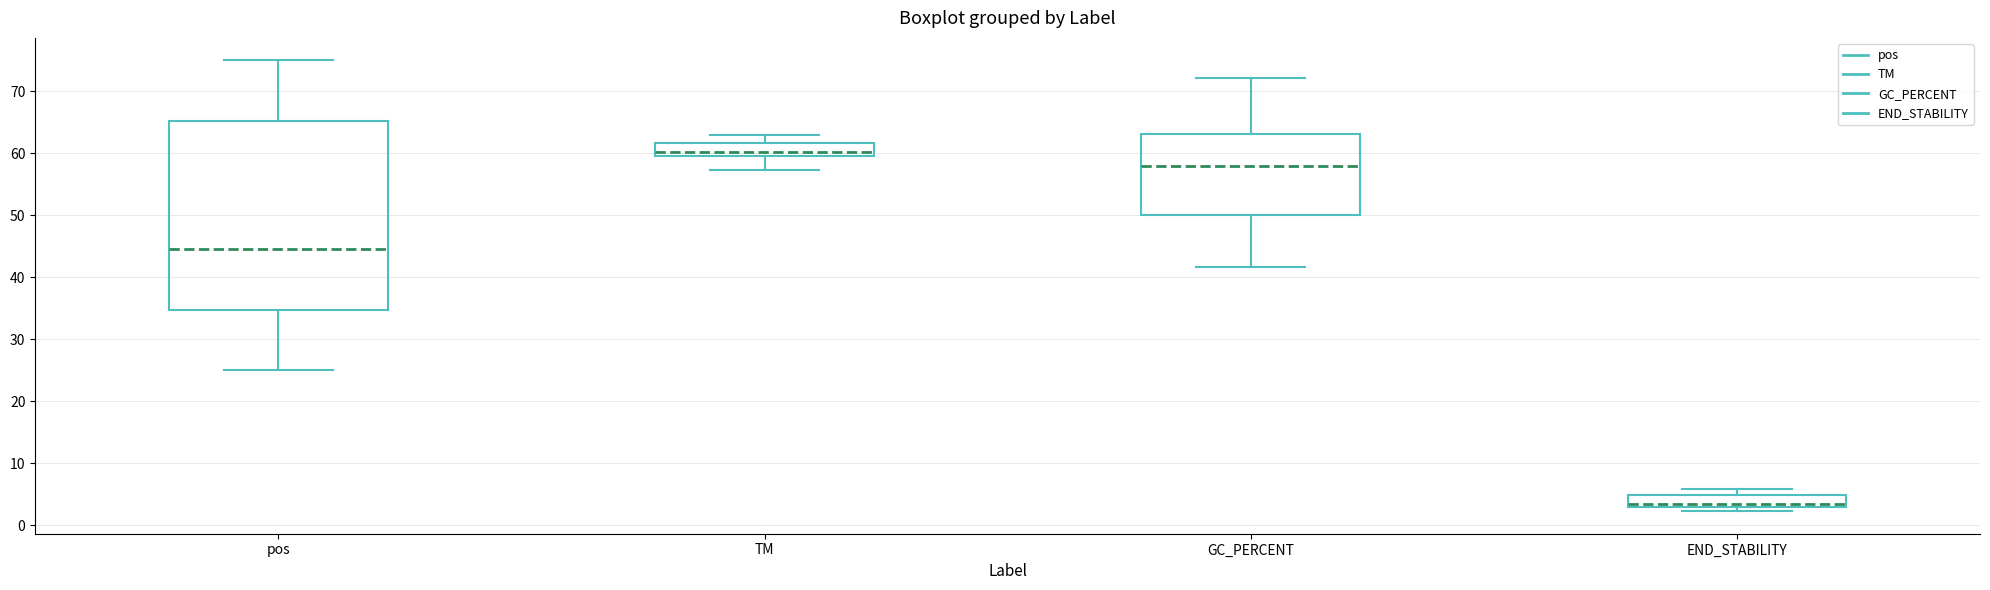

Reading left to right, transcribe this box plot: for each box, give where its median line is, the range the box spans, and where its two whiskers end, as read against the y-axis. The values are not printed on the chart, so give them approximately, as read against the axis.

pos: median 45, box 35 to 65, whiskers 25 to 75
TM: median 60 (just above the box's lower edge), box 60 to 62, whiskers 57 to 63
GC_PERCENT: median 58, box 50 to 63, whiskers 42 to 72
END_STABILITY: median 4, box 3 to 5, whiskers 2 to 6